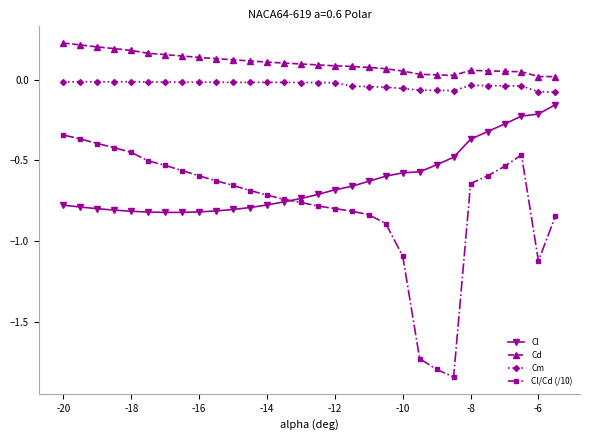

Which series has the widest spread of values?

Cl/Cd (/10)